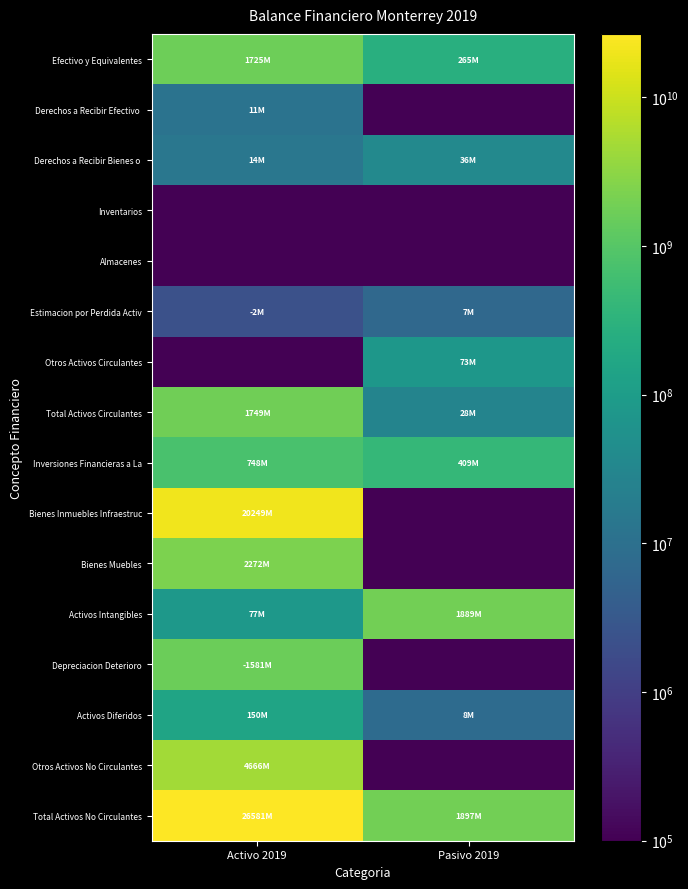

Which label corresponds to the largest value in the chart?

Activo 2019